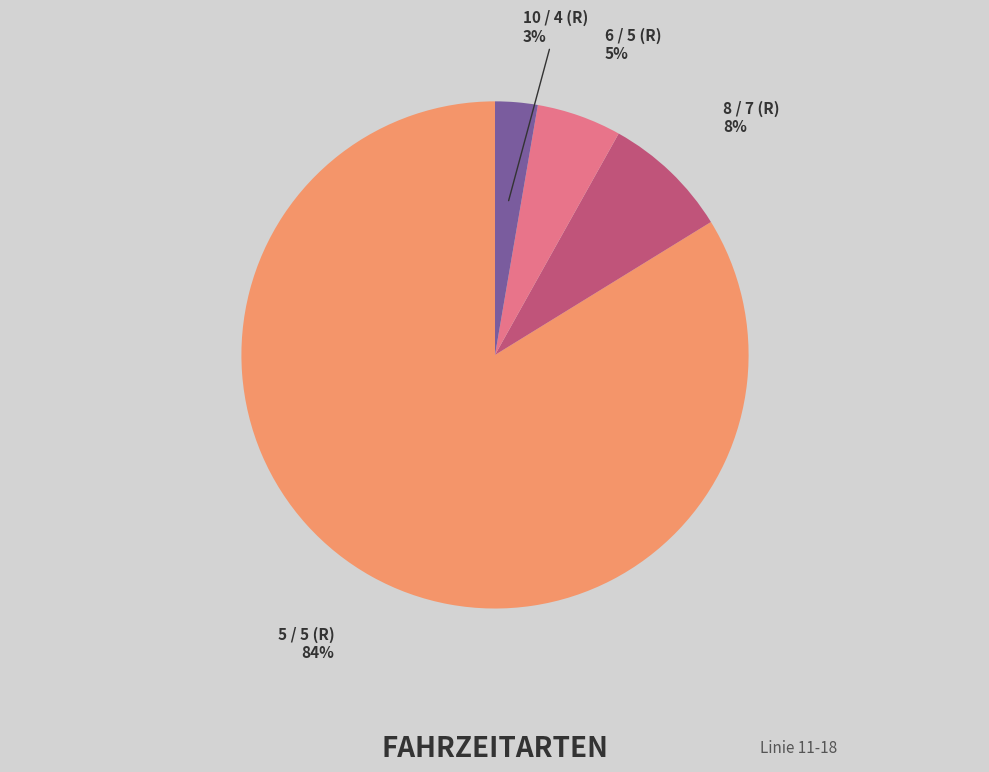

Is the sum of 6 / 5 (R) and 10 / 4 (R) greater than half?

No